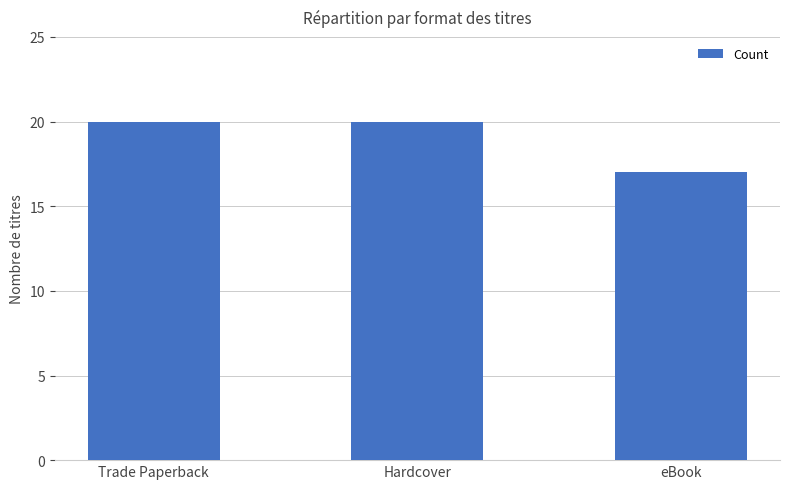

What value does the data have at Trade Paperback?

20